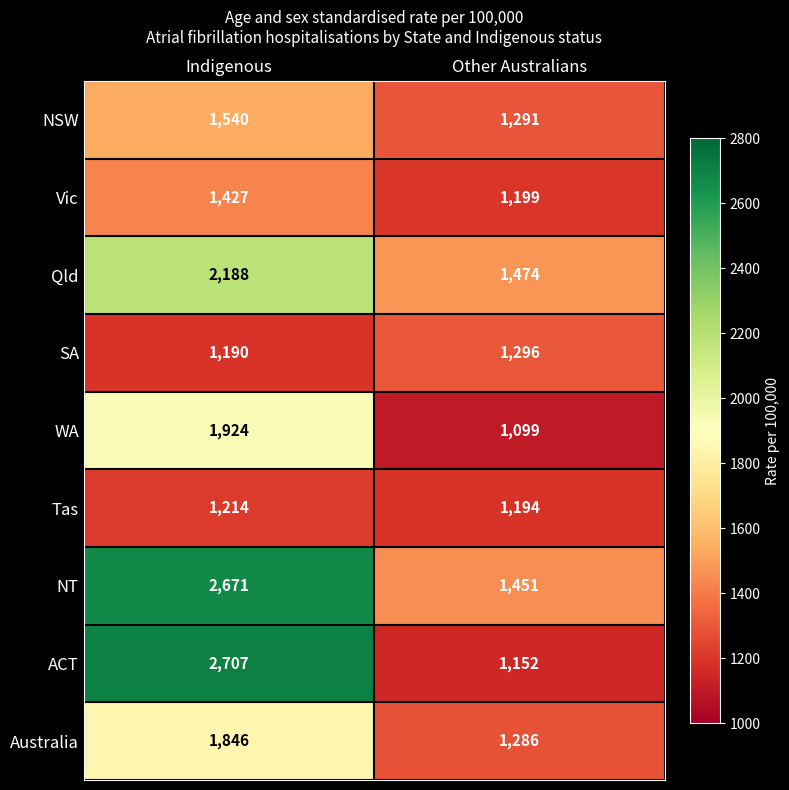

What is the average value of the SA series?

1243